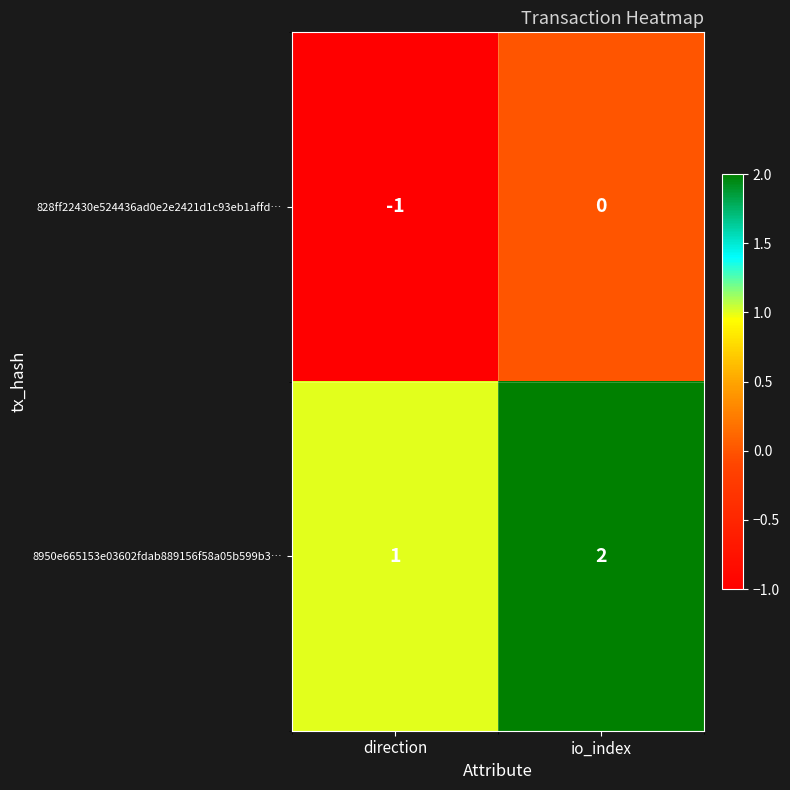

What is the spread (max minus min) of values at direction?

2